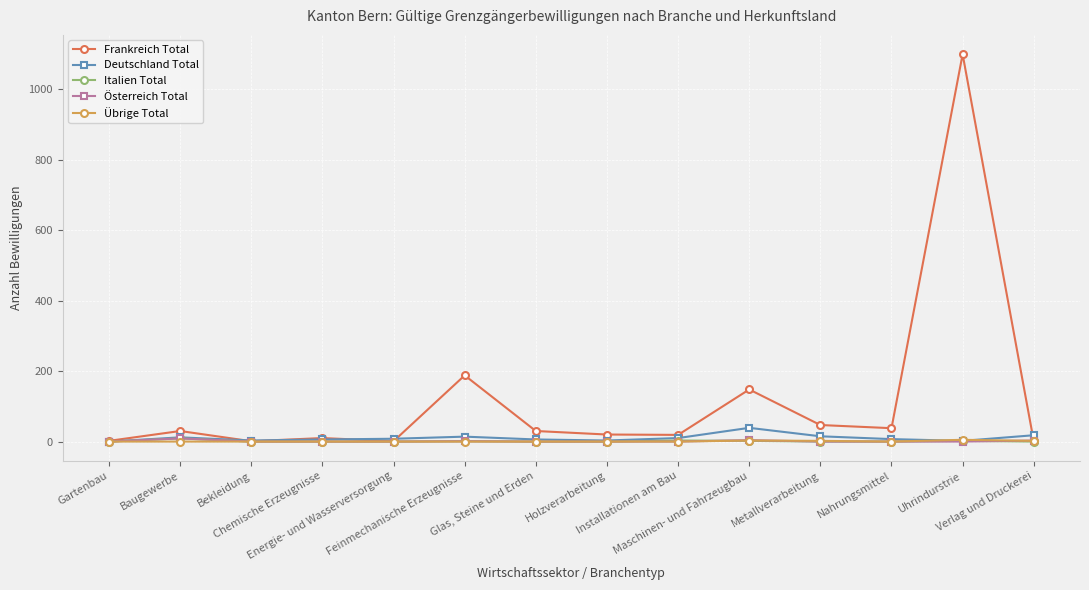

Which series has the largest total across all categories?

Frankreich Total